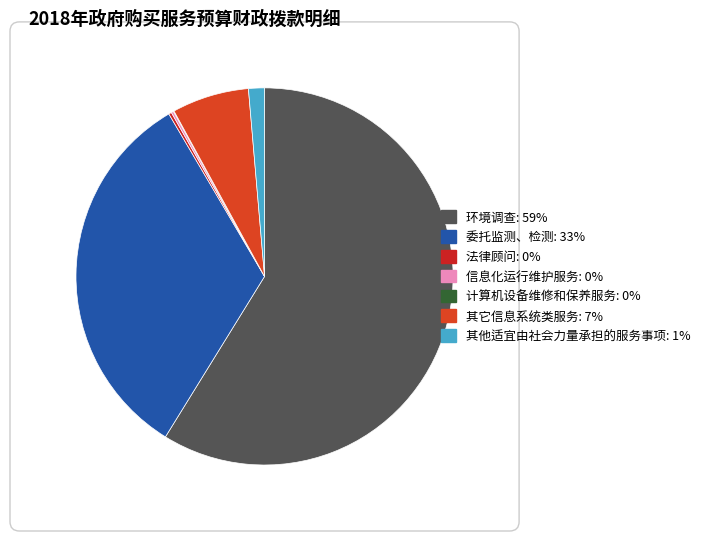

Do 其它信息系统类服务 and 计算机设备维修和保养服务 together represent more than half of the pie?

No